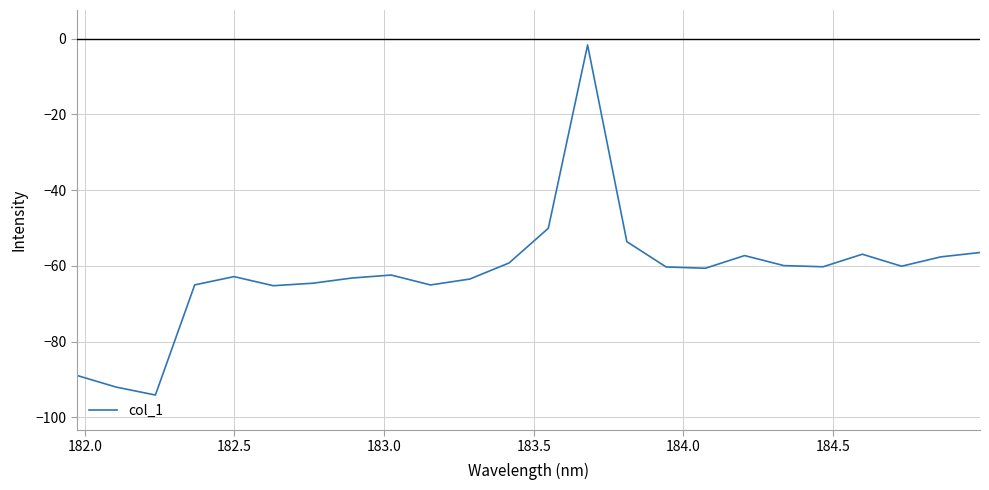

What is the minimum value shown in the chart?

-94.1